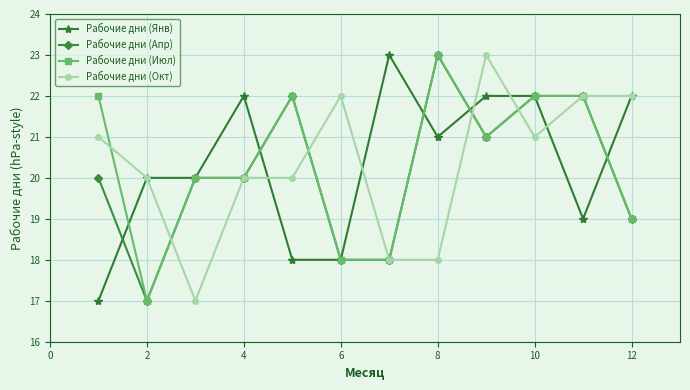

What are all the series names shown in the legend?

Рабочие дни (Янв), Рабочие дни (Апр), Рабочие дни (Июл), Рабочие дни (Окт)